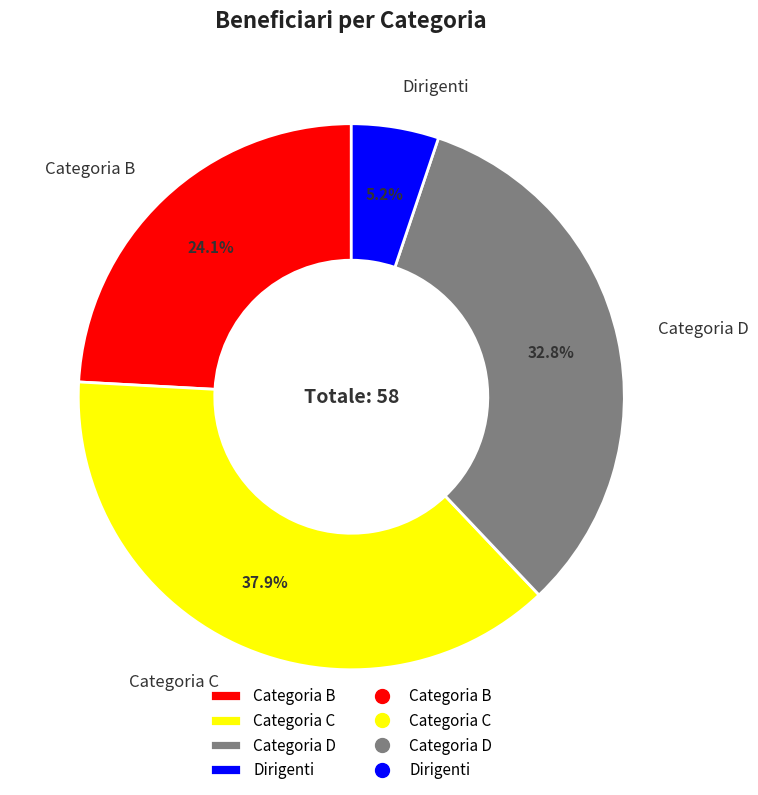

Rank the categories by value from highest to lowest.

Categoria C, Categoria D, Categoria B, Dirigenti